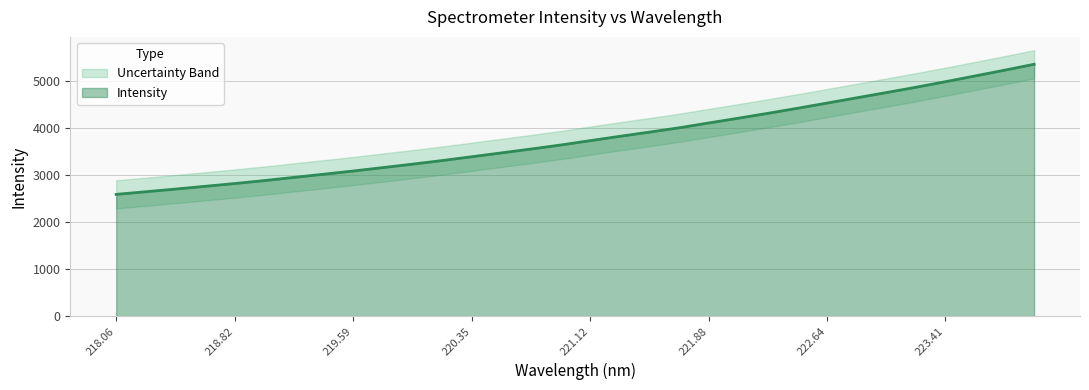

At which label does the data first exceed 3738?

221.12